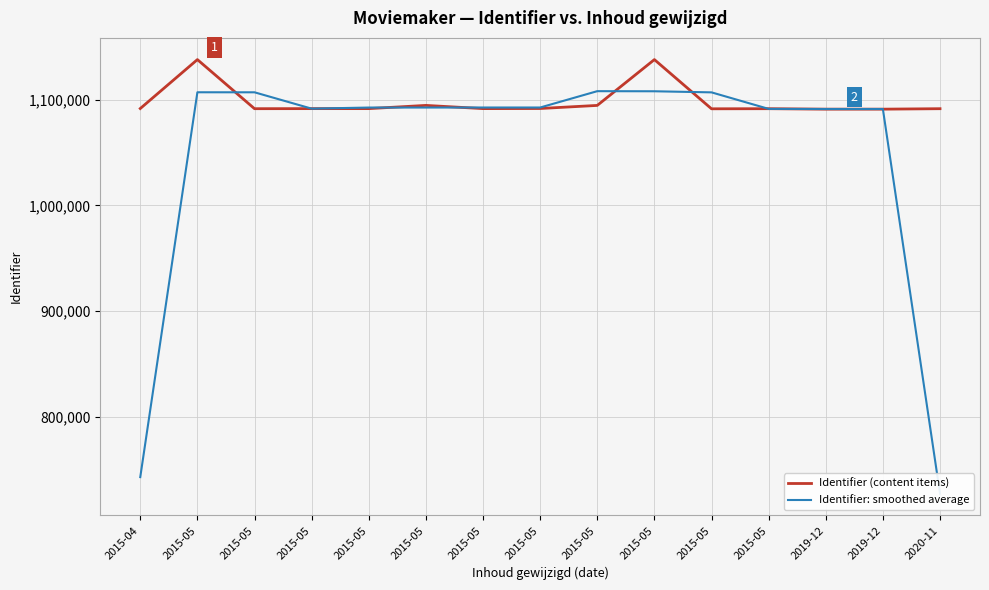

At how many categories does at least one series exceed 807762?

15